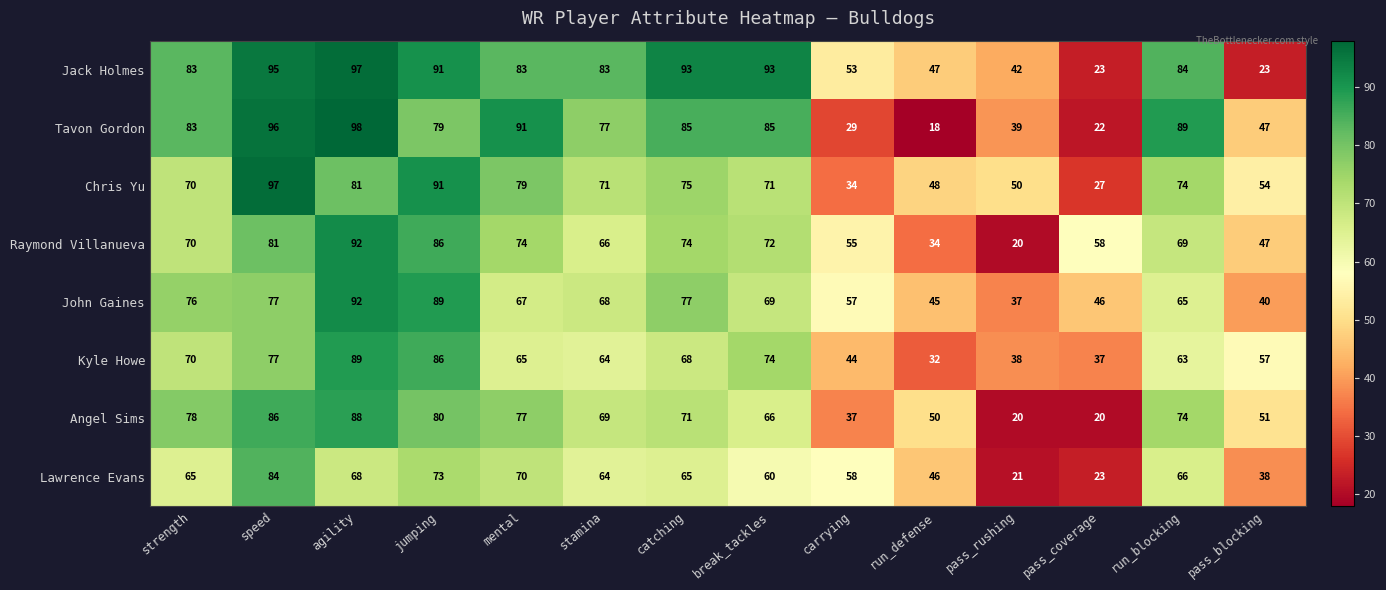

At which label does Lawrence Evans reach its minimum?

pass_rushing